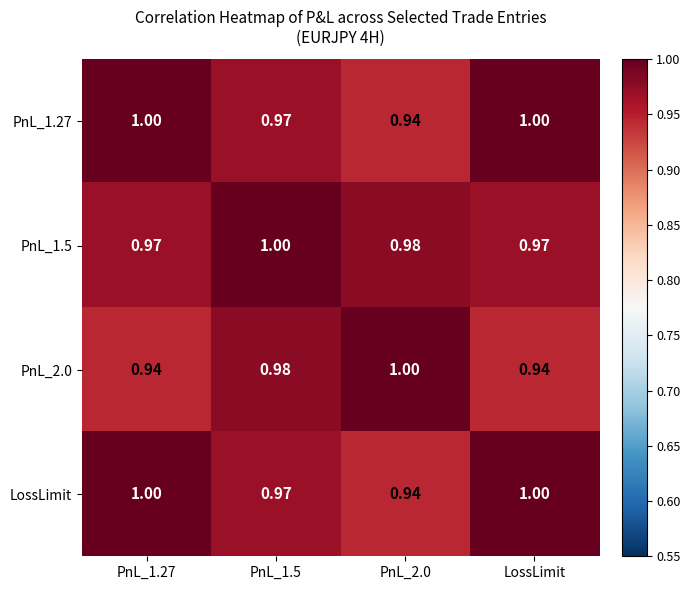

Is the value of LossLimit at PnL_2.0 greater than the value of PnL_2.0 at PnL_1.5?

No